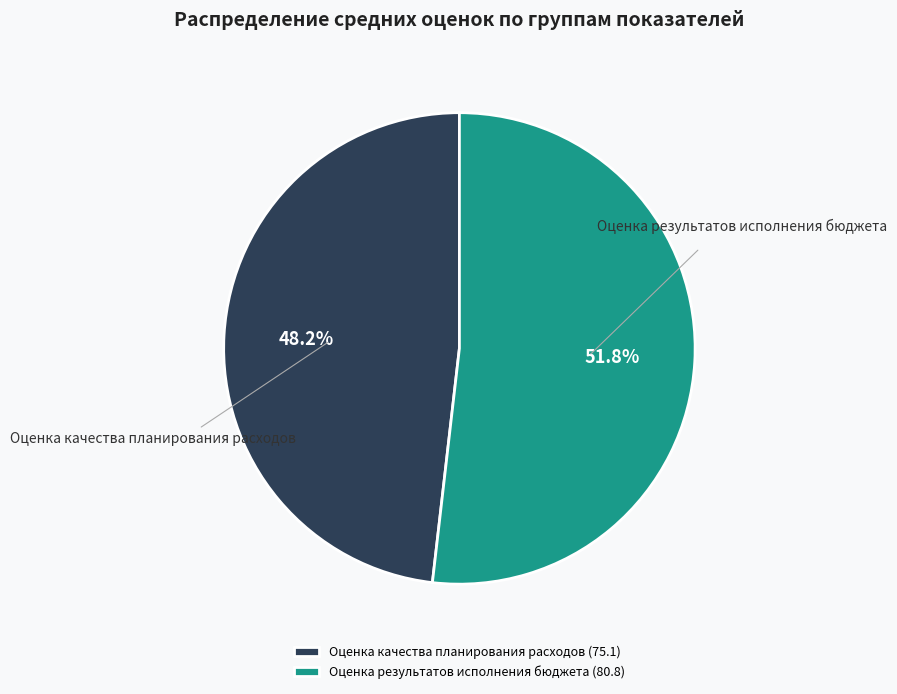

Does any single category account for the majority?

Yes